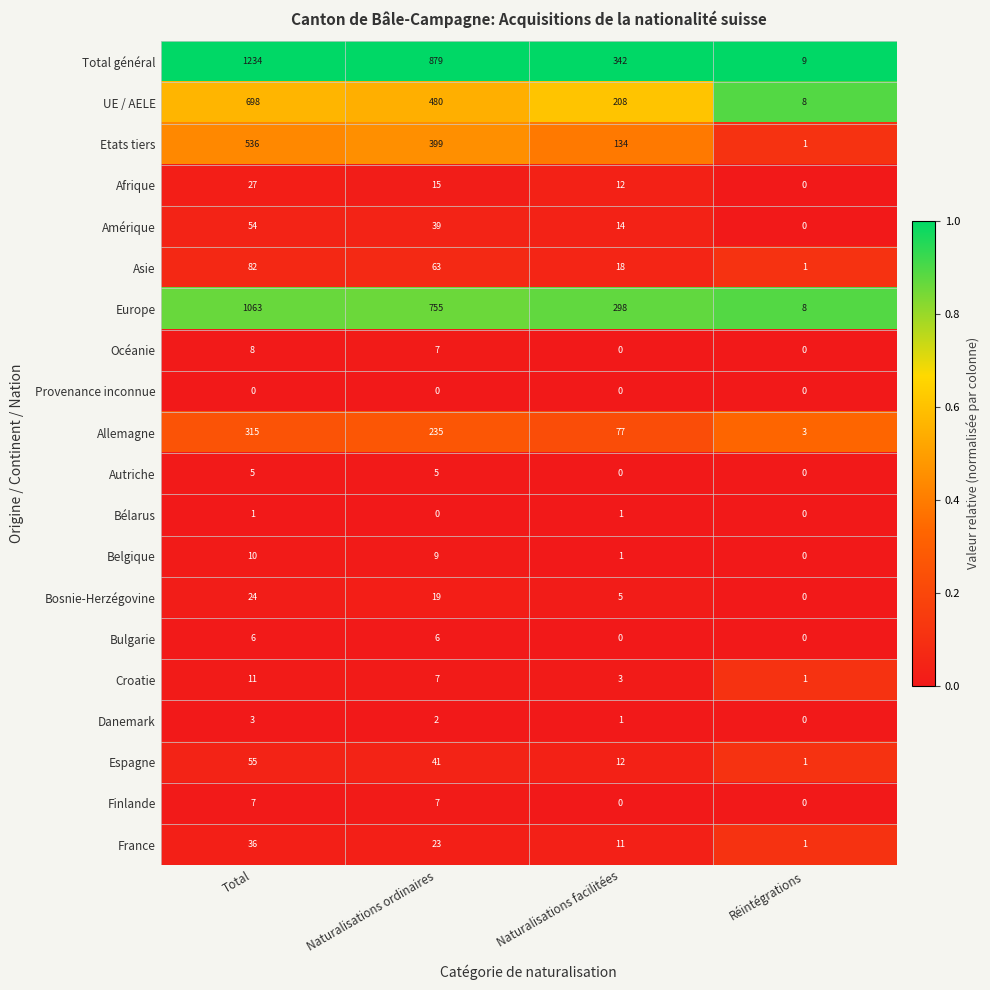

What is the spread (max minus min) of values at Total?

1234